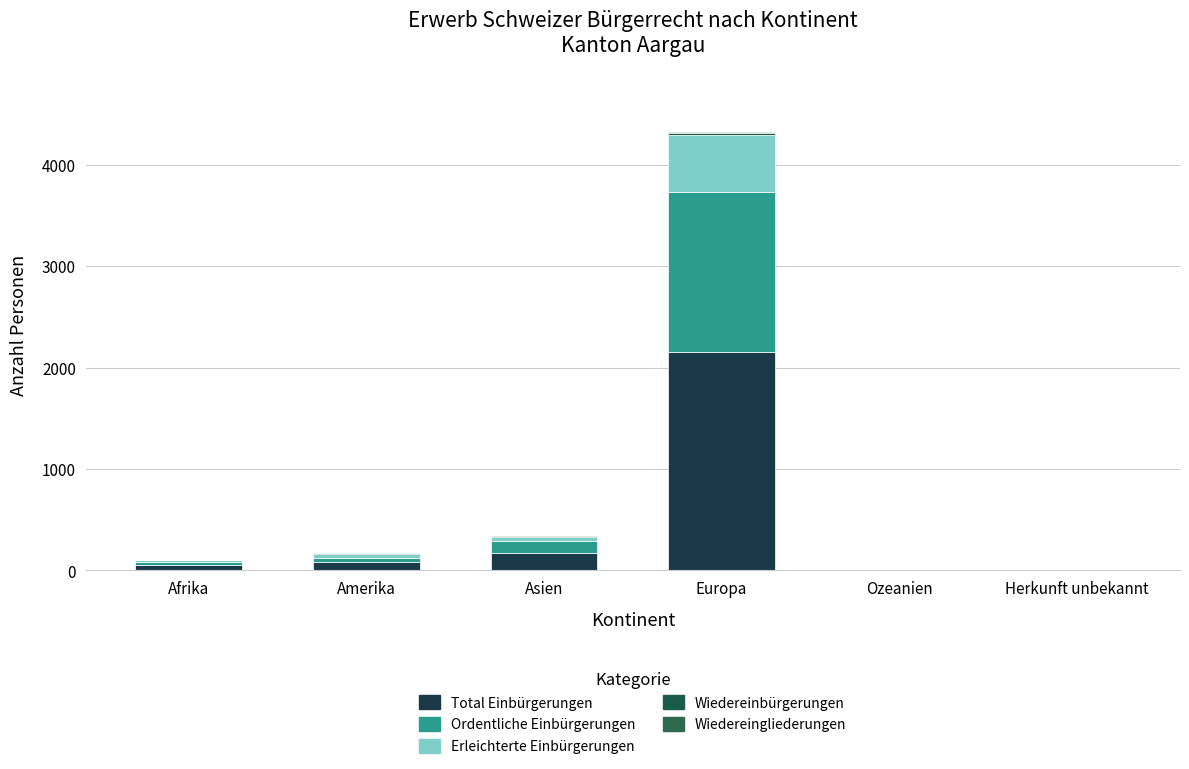

List the labels in order of Wiedereinbürgerungen value, smallest first.

Asien, Ozeanien, Herkunft unbekannt, Afrika, Amerika, Europa